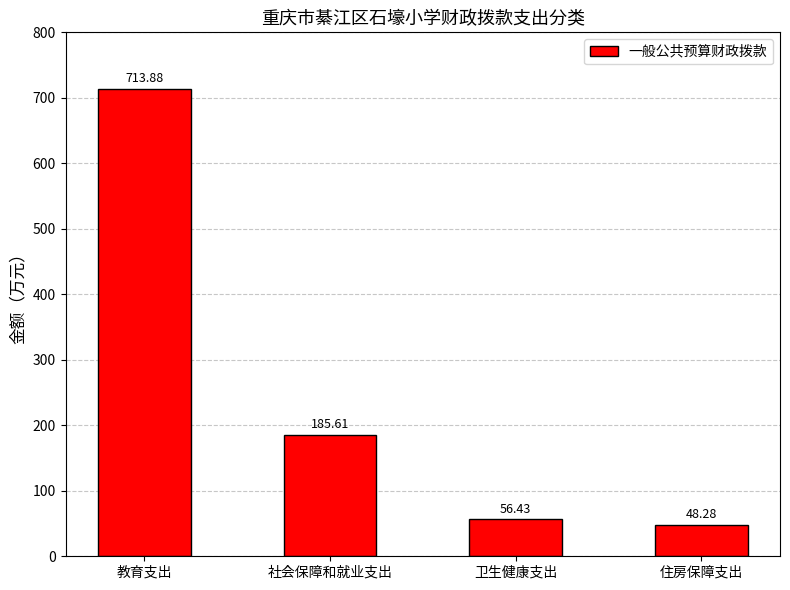

Reading right to left, list all the values displayed in this chart.

住房保障支出=48.3	卫生健康支出=56.4	社会保障和就业支出=185.6	教育支出=713.9